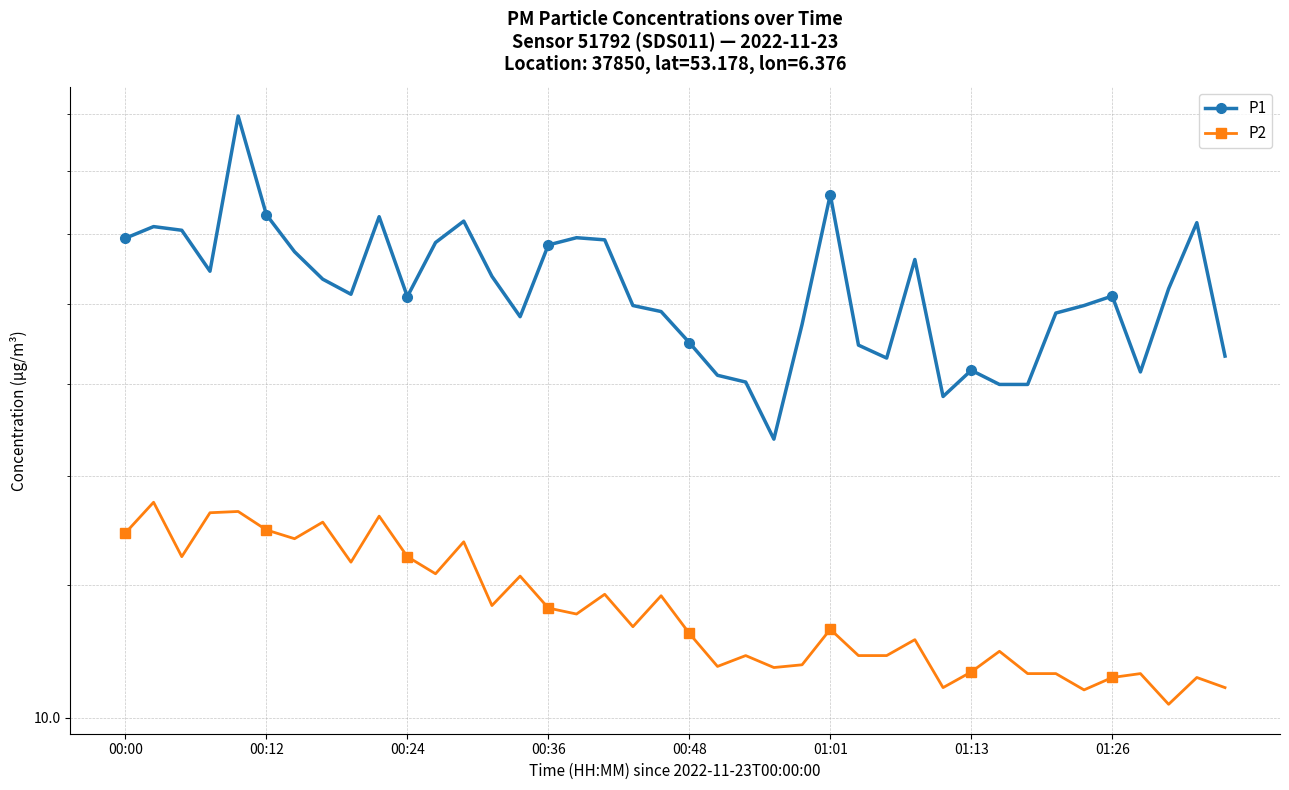

What is the average value of the P1 series?

20.5